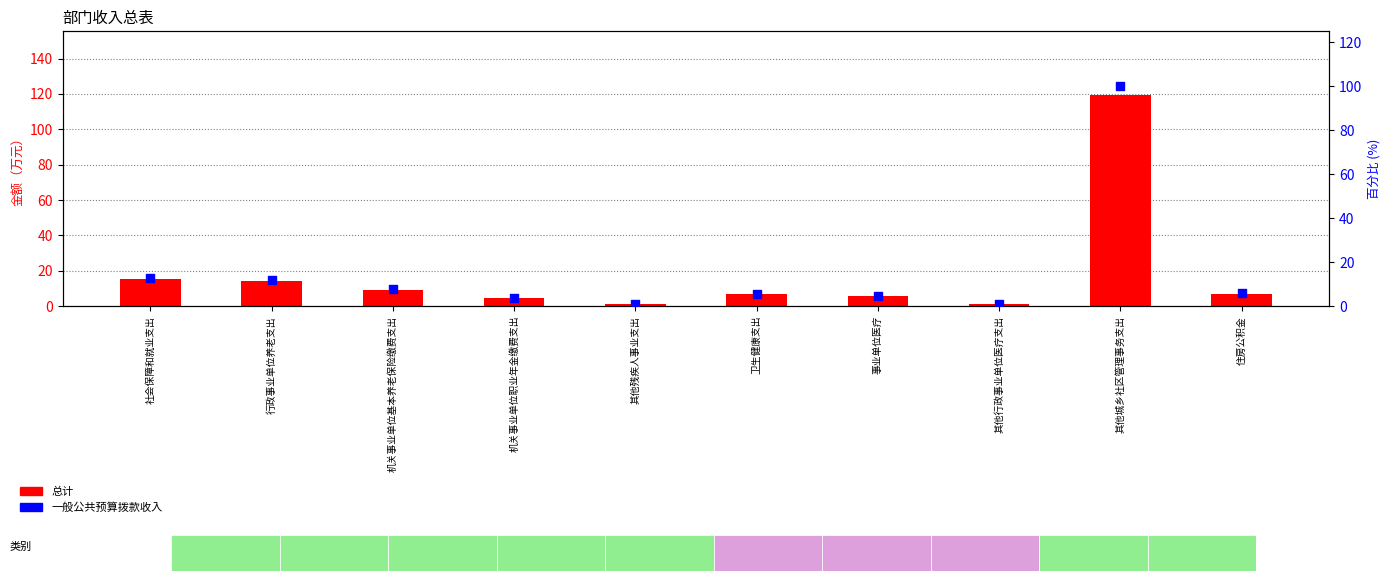

Which series has the largest total across all categories?

总计